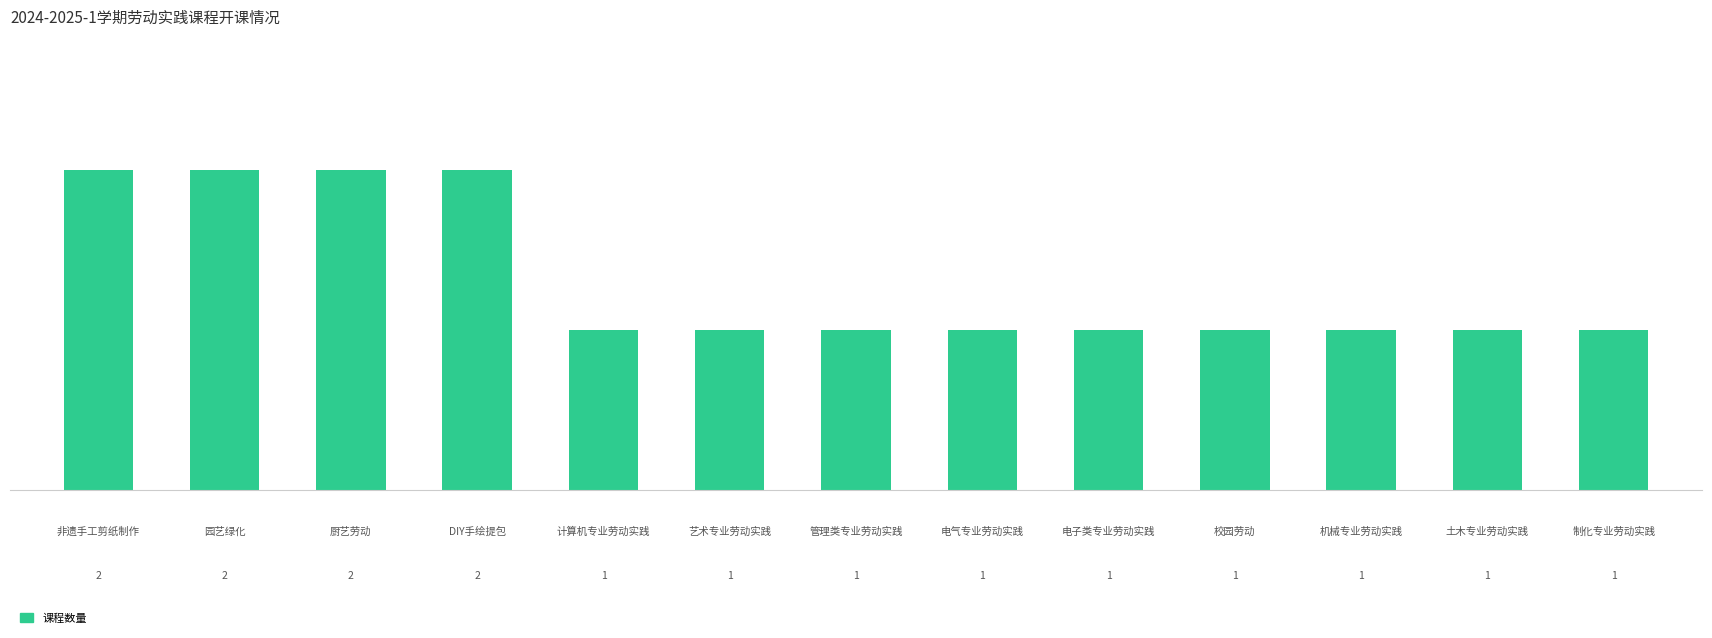

Reading left to right, transcribe all the data shown in this chart.

2	2	2	2	1	1	1	1	1	1	1	1	1